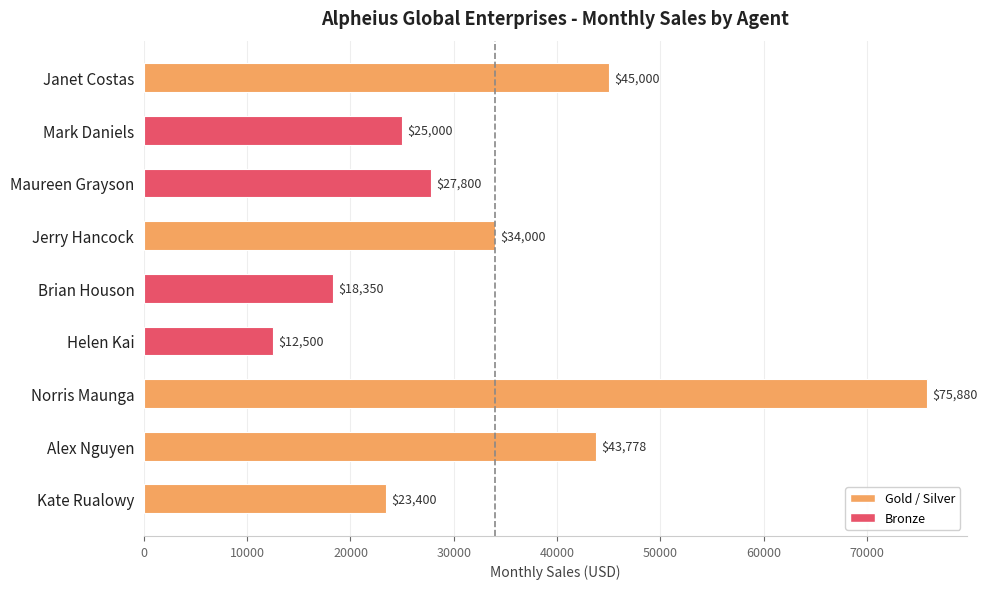

At which label is the value closest to 44190?

Alex Nguyen